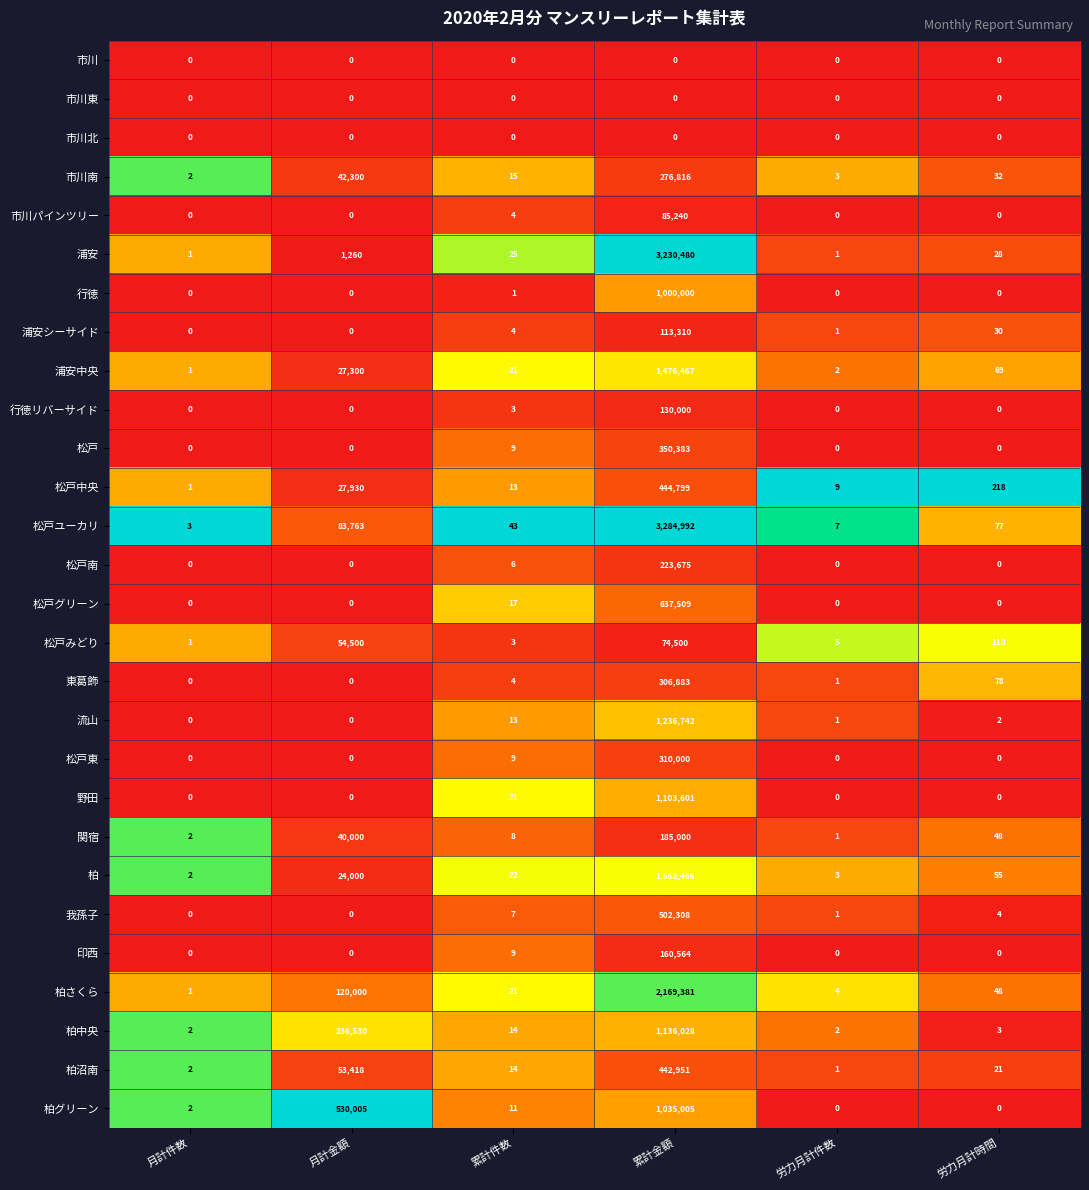

What is the maximum value shown in the chart?

3284992